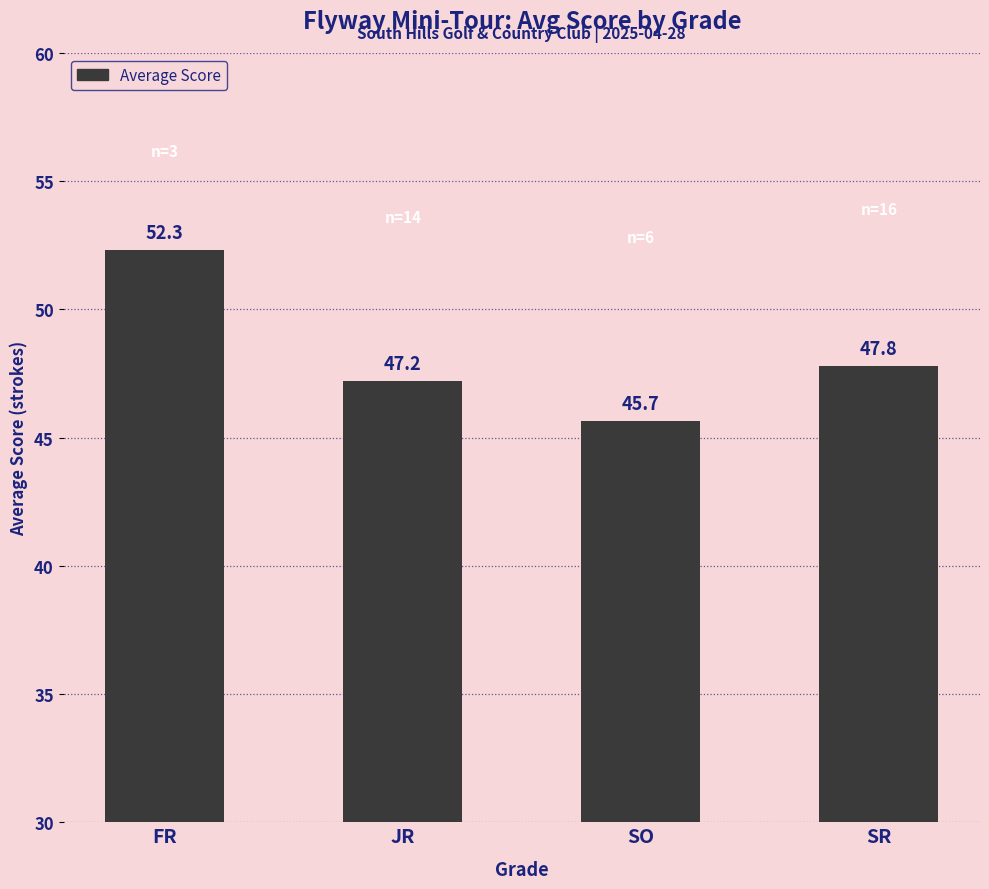

What is the difference between the maximum and minimum values?

6.7